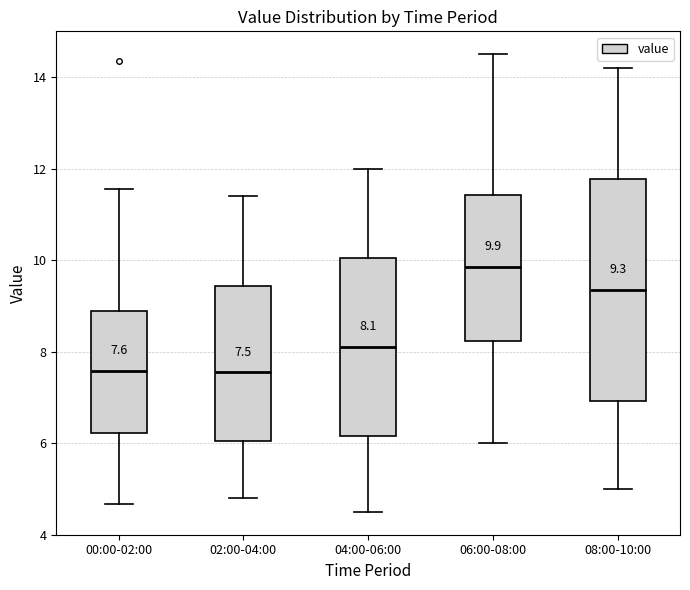

Comparing the boxes themselves (not the whiskers), which one is the tallest?

08:00-10:00